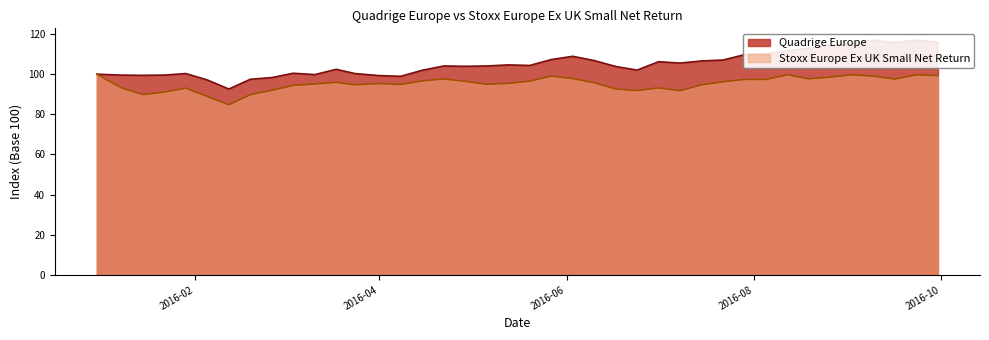

Between 2016-01-22 and 2016-04-29, which is larger?

2016-04-29